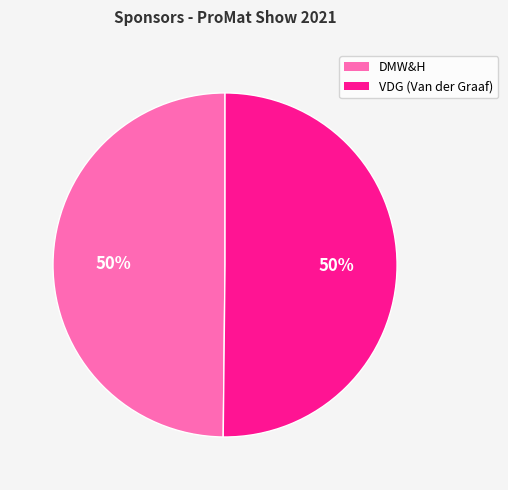

What percentage is the DMW&H slice, to the nearest percent?

50%